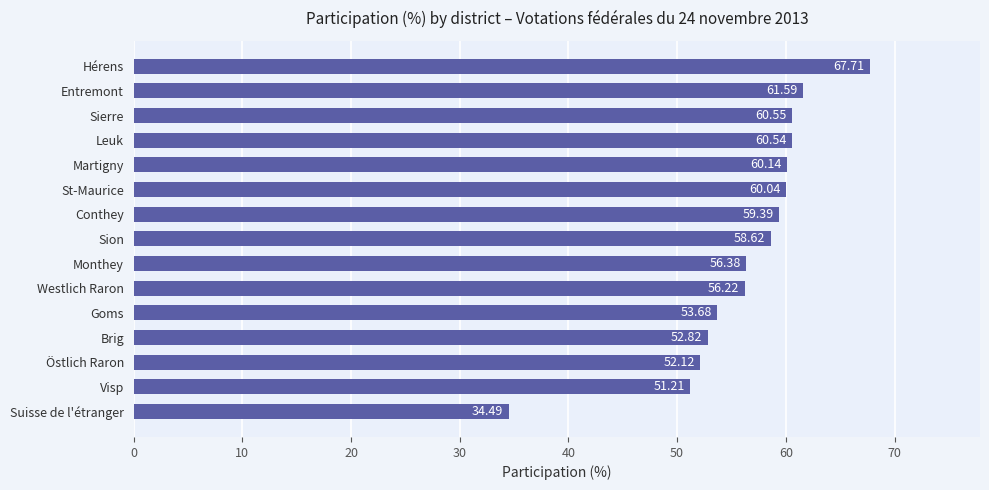

List the labels in order of value, smallest first.

Suisse de l'étranger, Visp, Östlich Raron, Brig, Goms, Westlich Raron, Monthey, Sion, Conthey, St-Maurice, Martigny, Leuk, Sierre, Entremont, Hérens